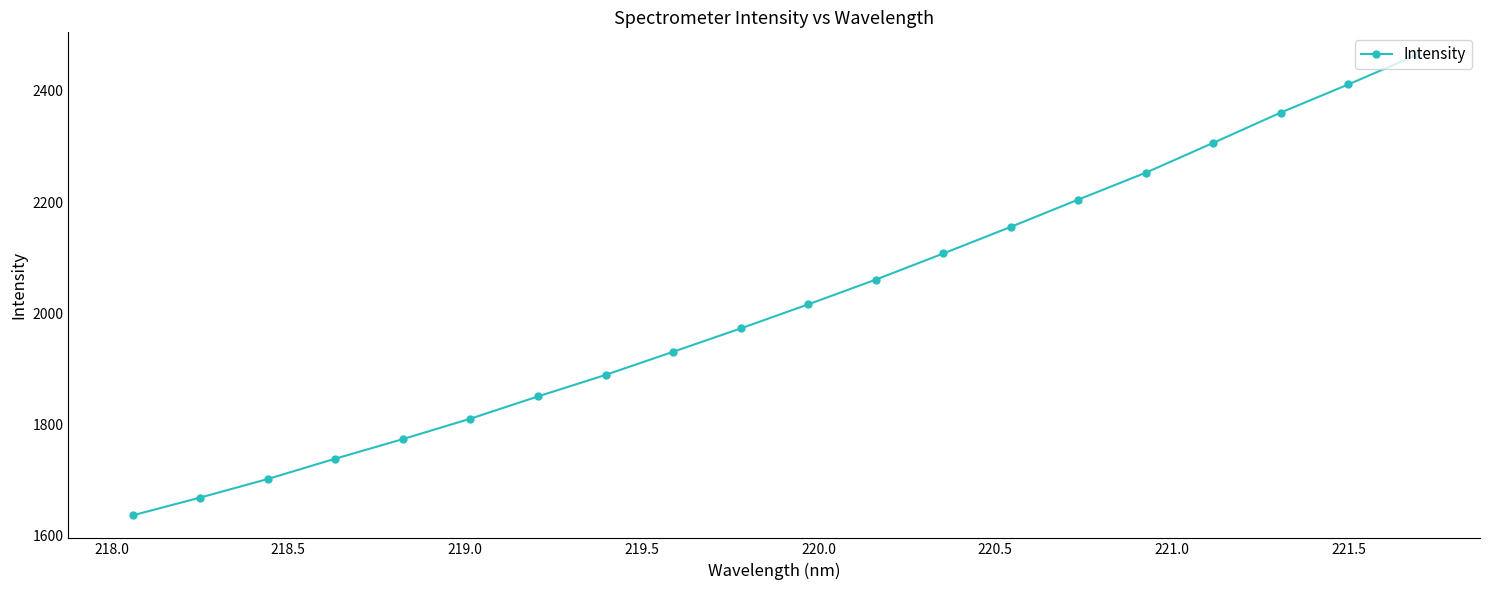

What is the value of the 1st point from the left?

1635.6